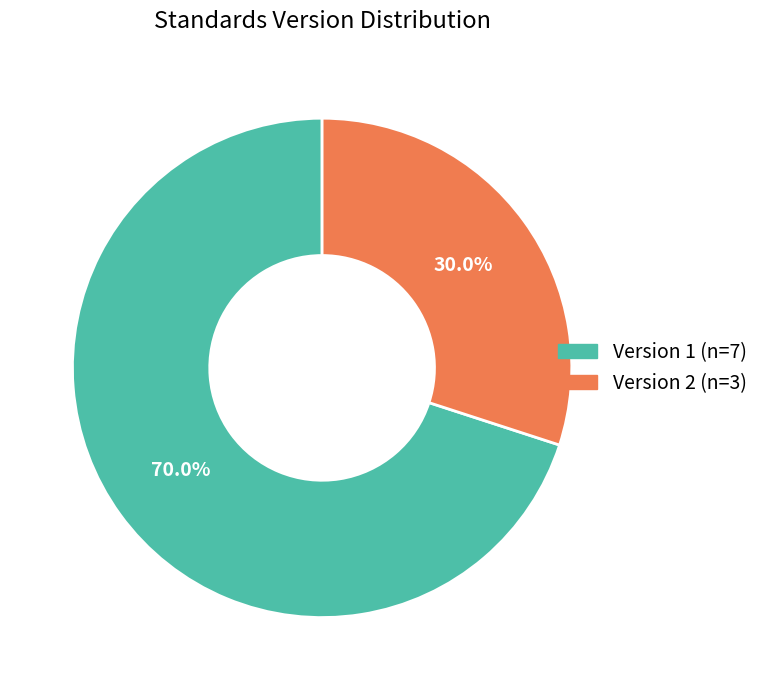

To the nearest percent, what is the difference between the largest and smallest slice percentages?

40%